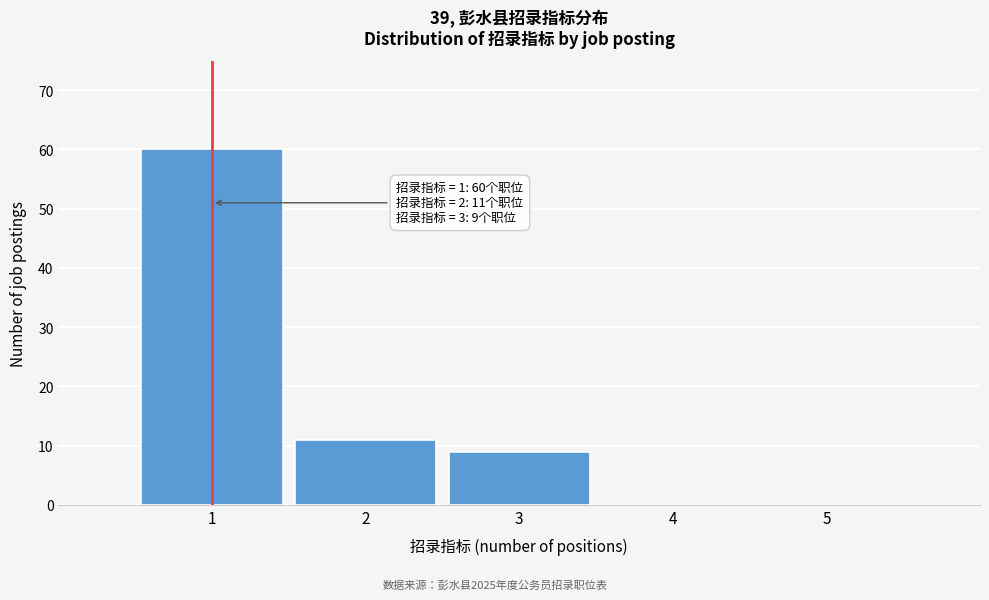

Reading left to right, what are all the values shown in this chart?

1=60	2=11	3=9	4=0	5=0